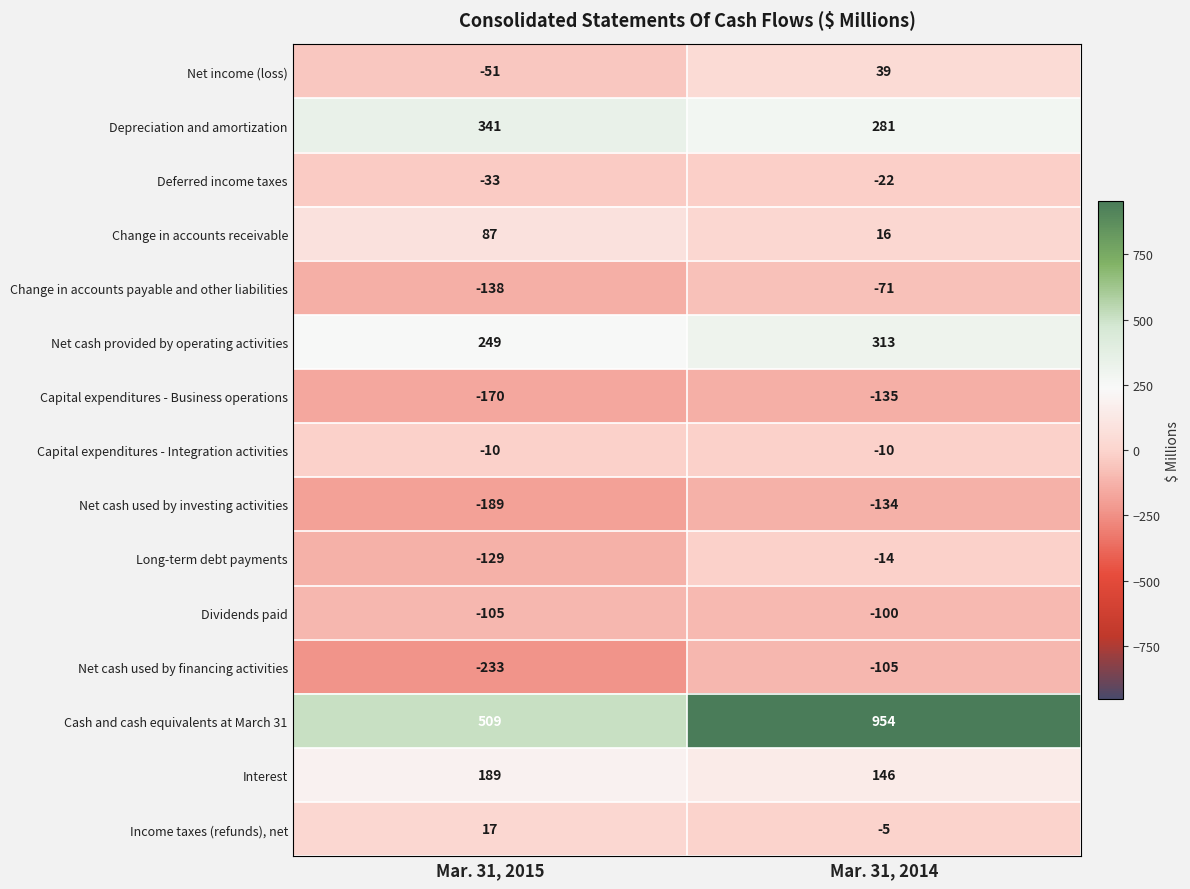

The Capital expenditures - Integration activities series shows -10 at Mar. 31, 2015. True or false?

True